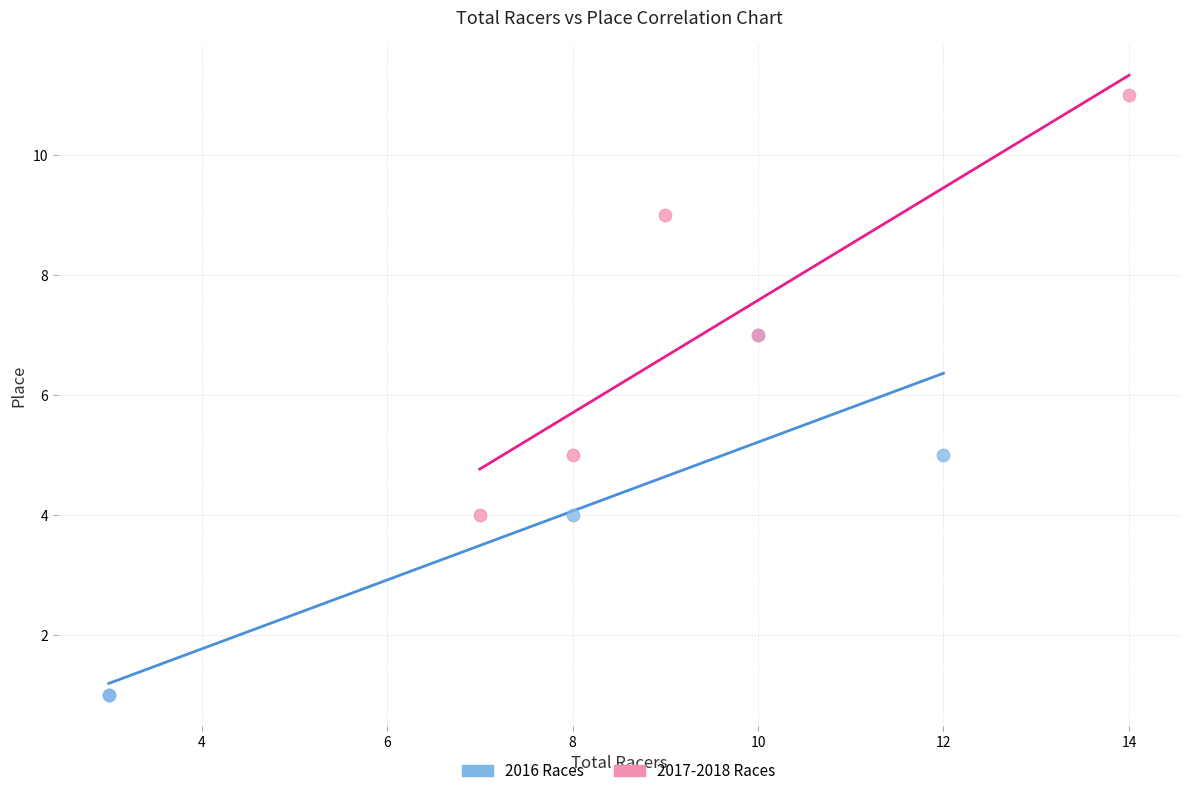

Which series contains the lowest Y value?

2016 Races